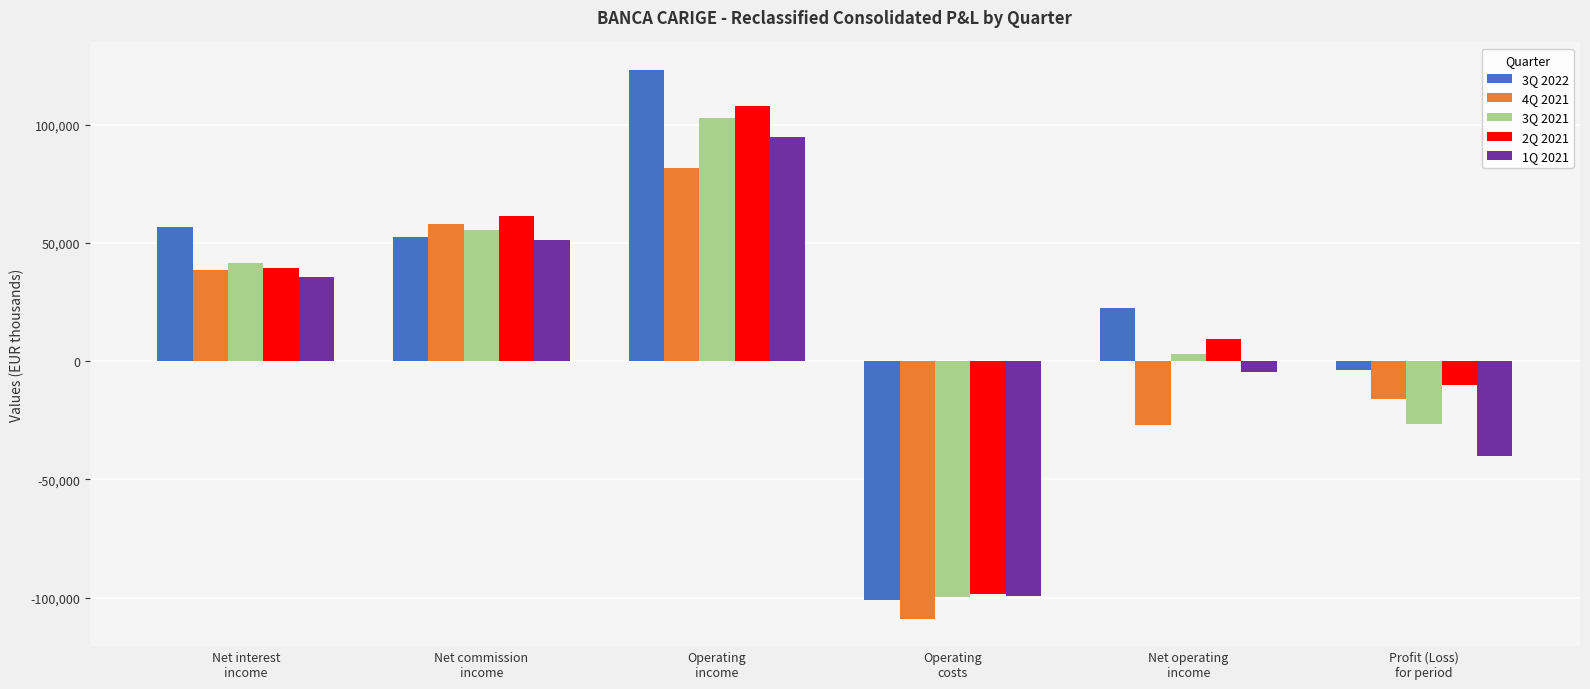

Reading left to right, list all the values displayed in this chart.

3Q 2022: 56929	52513	123189	-100895	22294	-3533
4Q 2021: 38729	57992	81826	-108928	-27102	-16016
3Q 2021: 41722	55574	102817	-99850	2967	-26687
2Q 2021: 39343	61395	107760	-98342	9418	-9904
1Q 2021: 35397	51247	94684	-99290	-4606	-40195